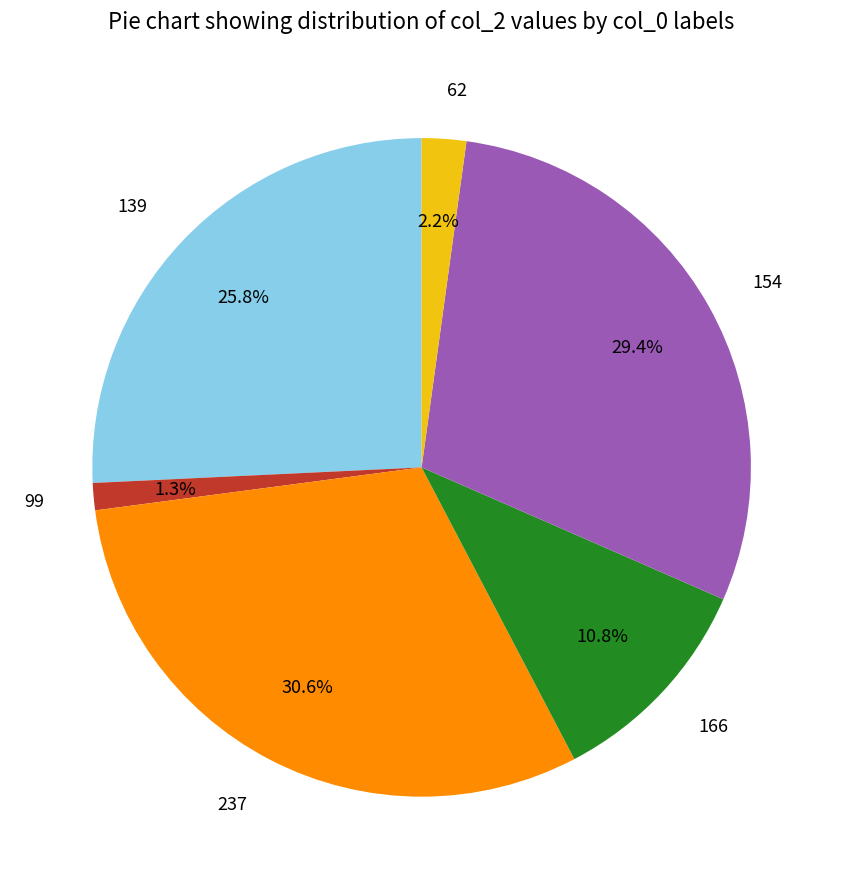

Is there a majority slice in this chart?

No